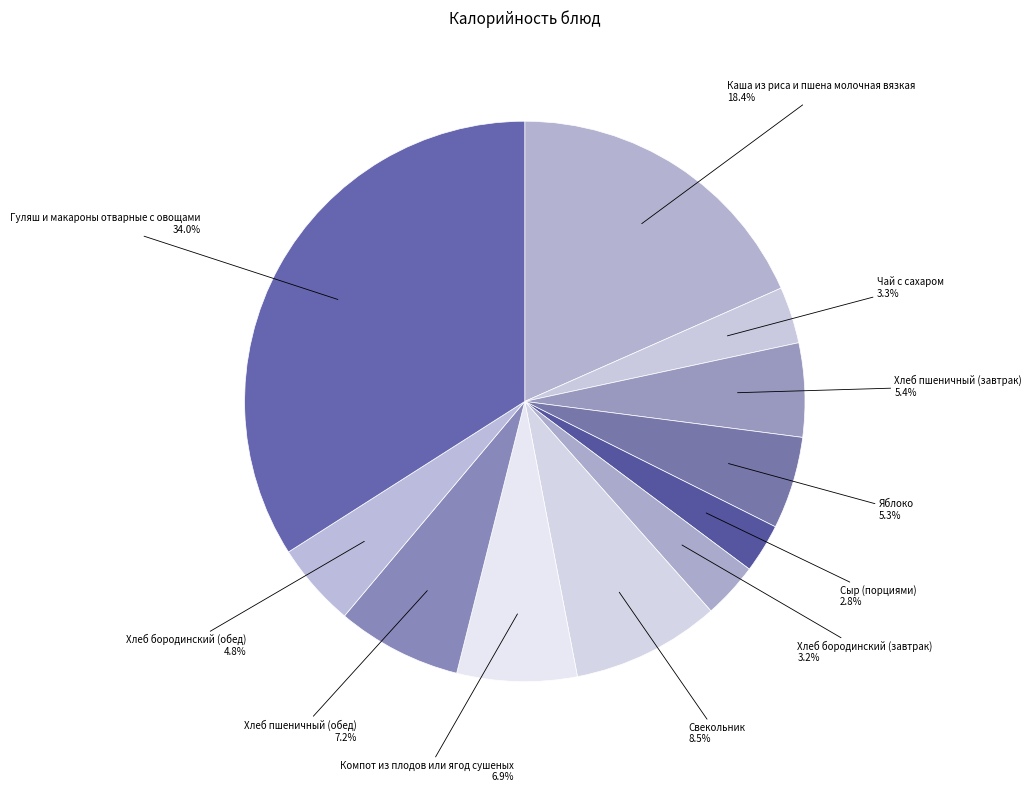

Does Сыр (порциями) represent more than half of the total?

No